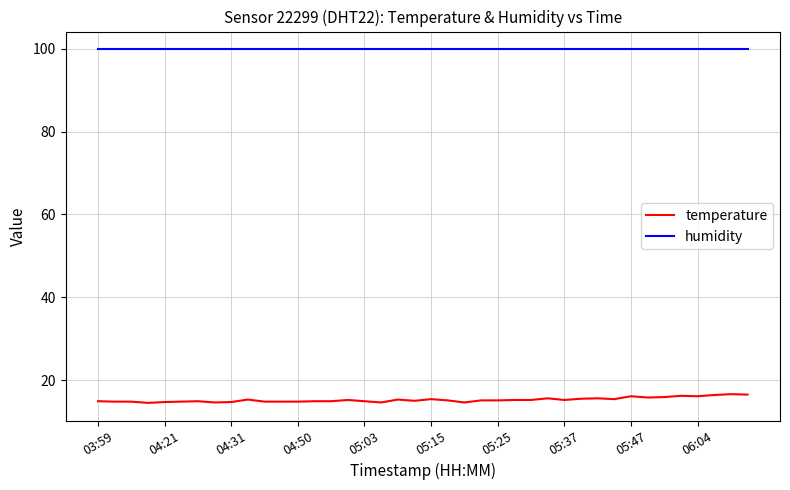

Rank the series by their average value, from lowest to highest.

temperature, humidity